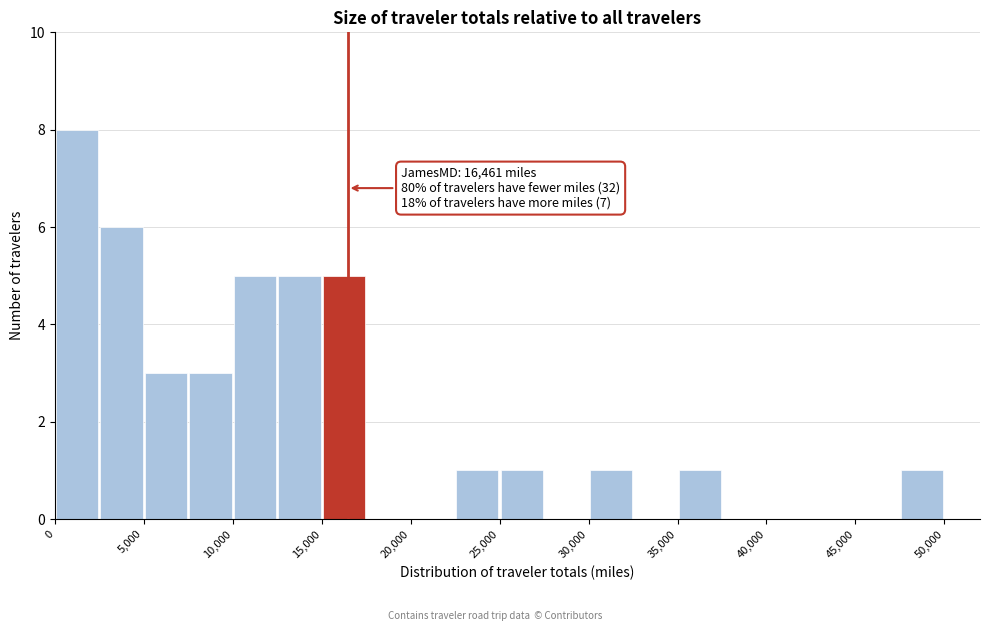

Which range on the x-axis has the tallest bar?

0 to 2500